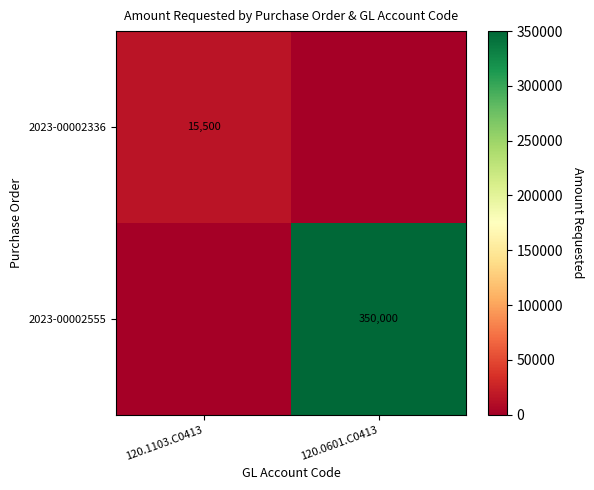

Is it true that 2023-00002555 equals 350000 at 120.0601.C0413?

True